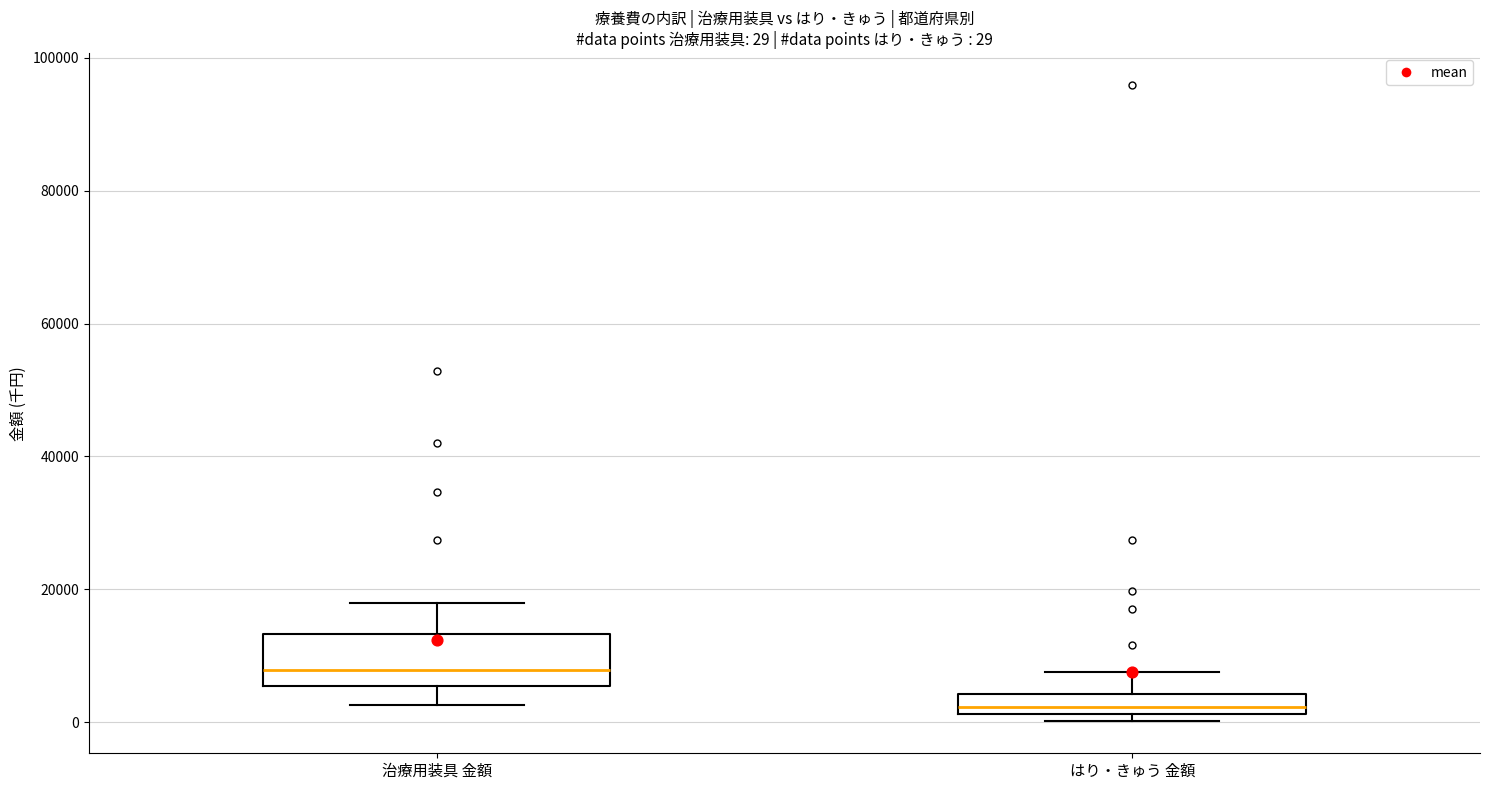

Which box is the tallest, from its lower edge to its upper edge?

治療用装具 金額